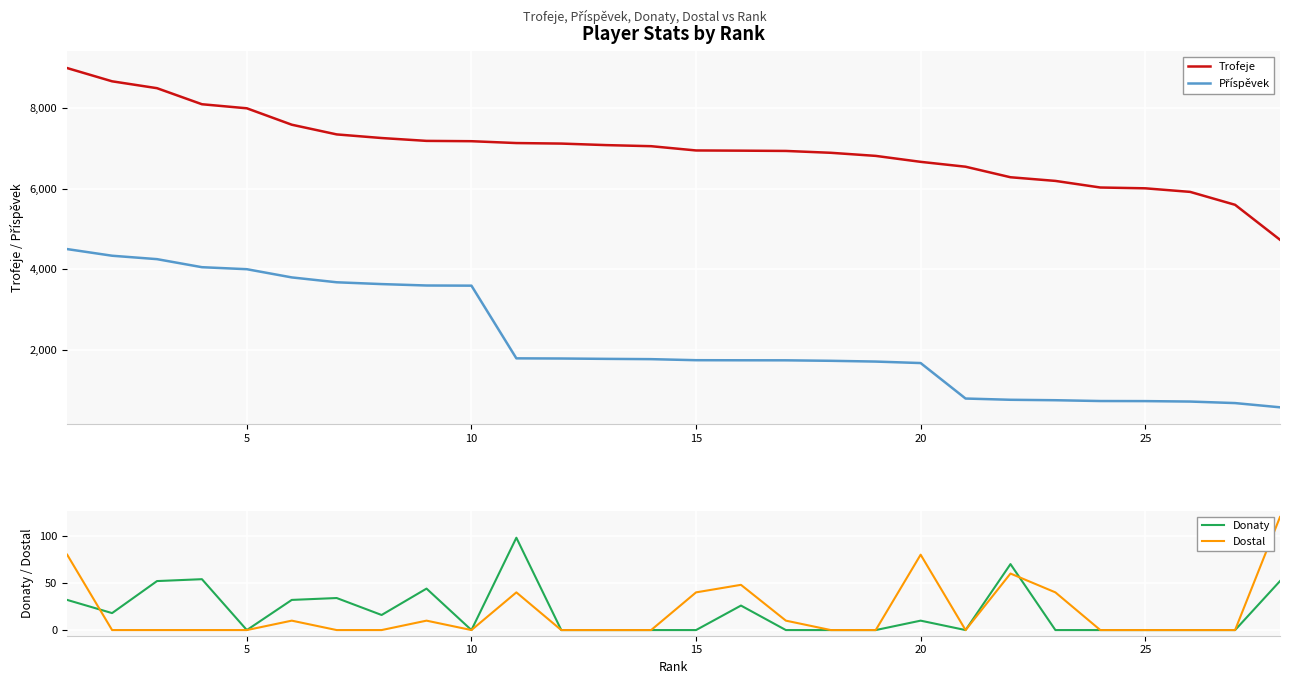

How many data points does each series have?

28